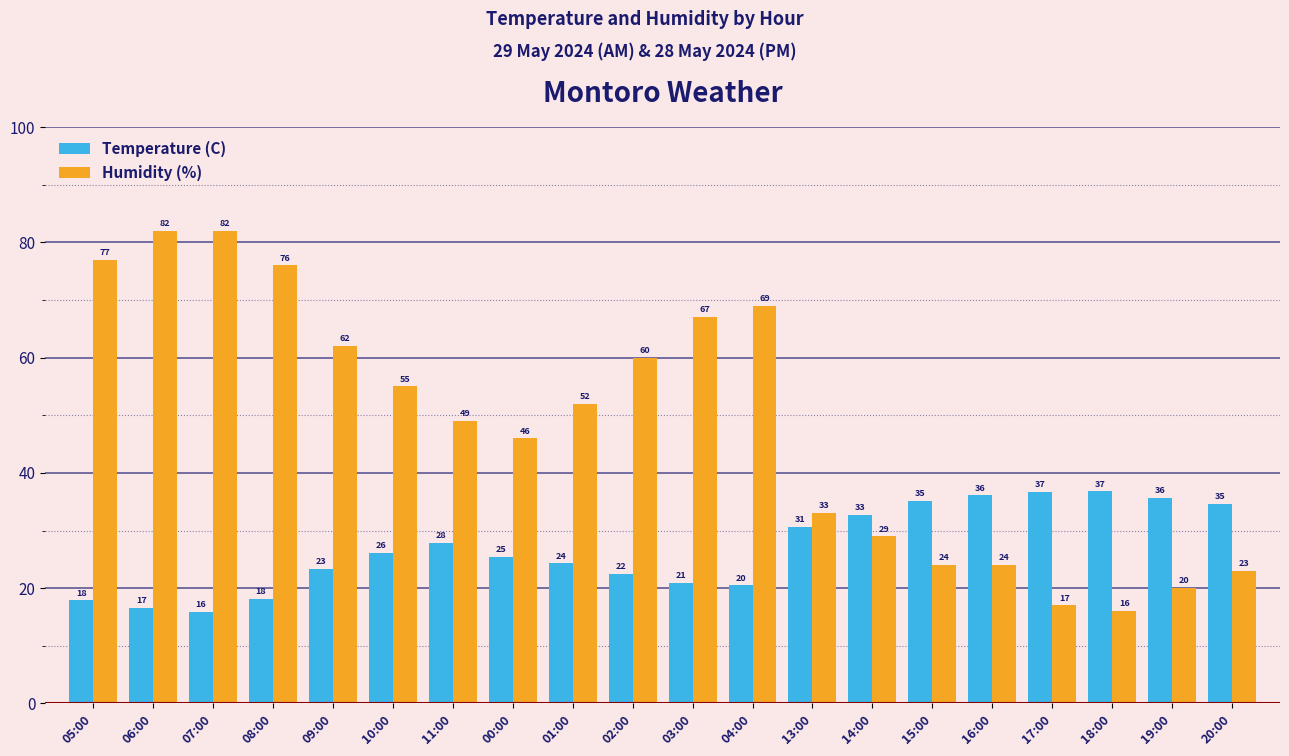

What is the difference between the Temperature (C) values at 13:00 and 04:00?

10.1